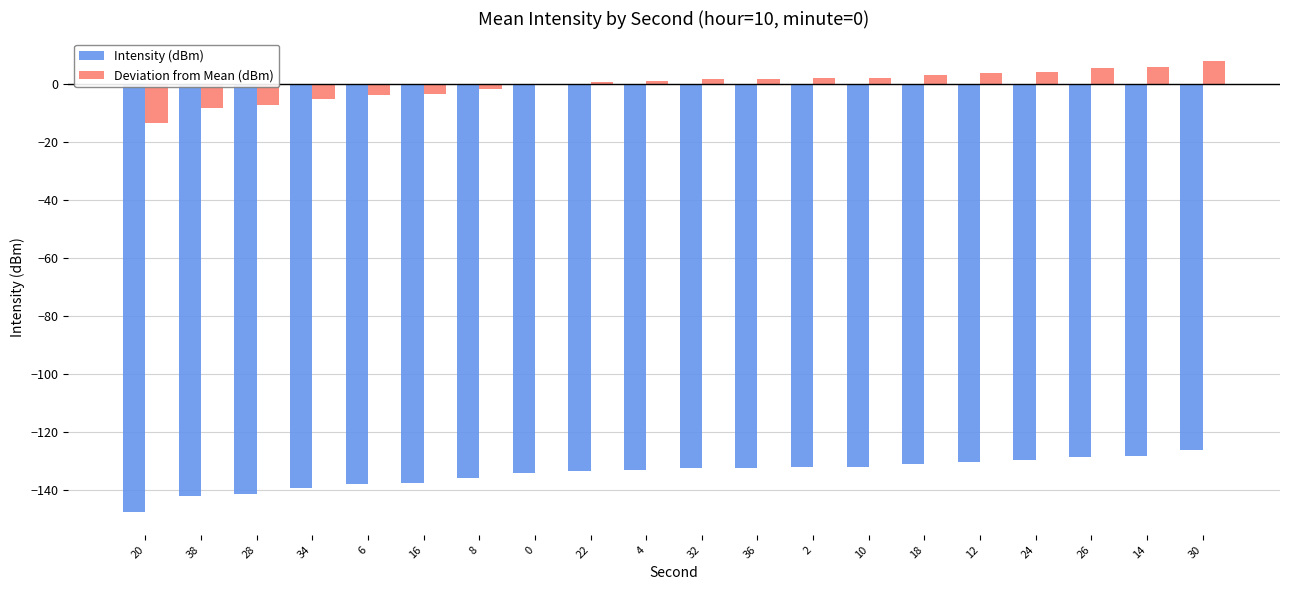

Which category has the highest value across all series?

30